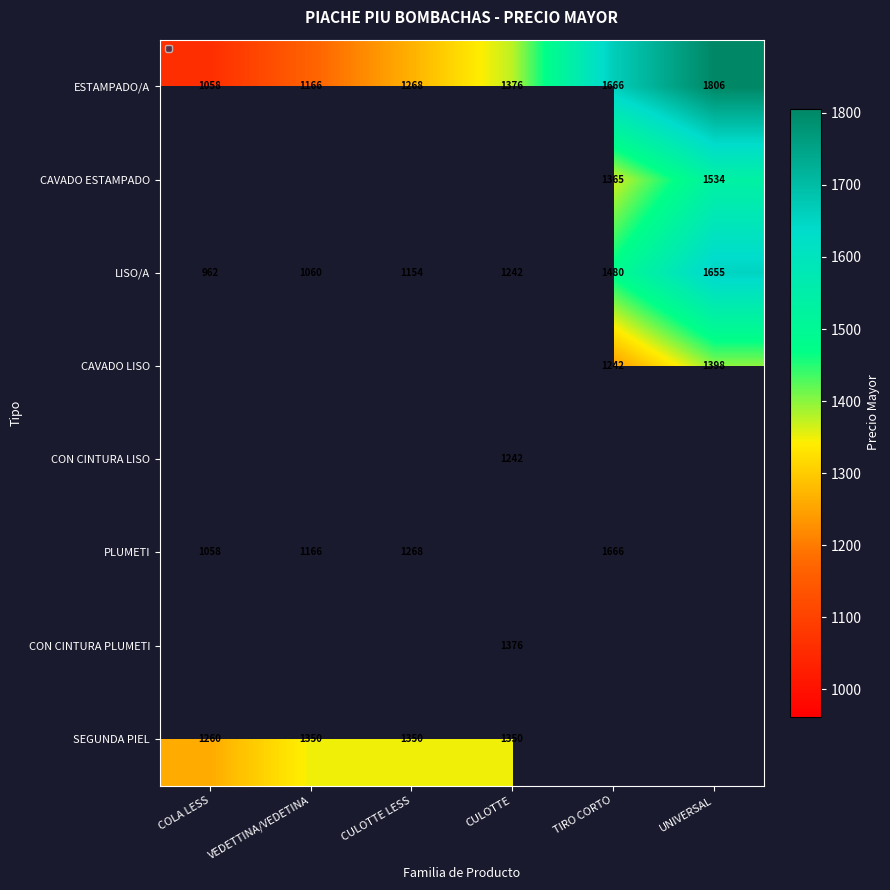

The value of PLUMETI at TIRO CORTO is 1666. True or false?

True